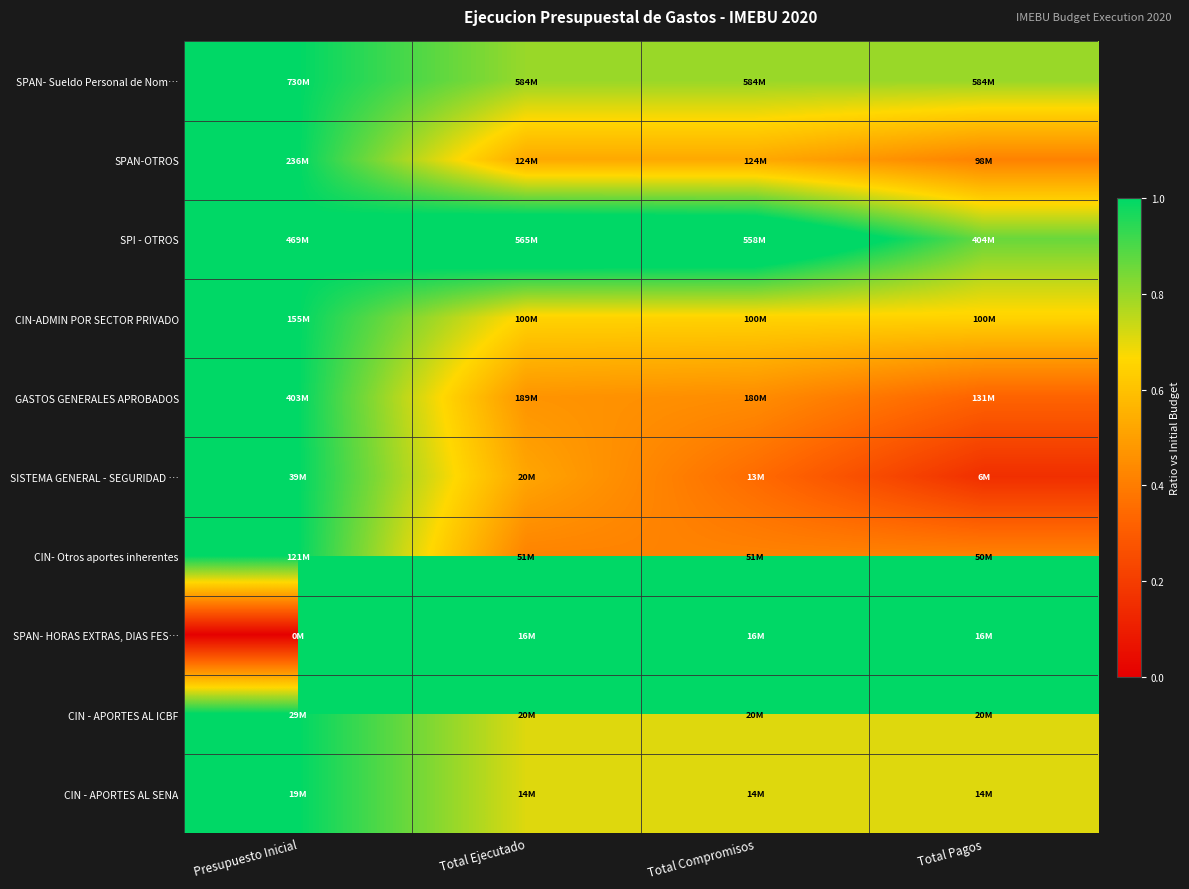

Reading left to right, transcribe all the data shown in this chart.

SPAN- Sueldo Personal de Nom…: Presupuesto Inicial=1.0	Total Ejecutado=0.8	Total Compromisos=0.8	Total Pagos=0.8
SPAN-OTROS: Presupuesto Inicial=1.0	Total Ejecutado=0.5	Total Compromisos=0.5	Total Pagos=0.4
SPI - OTROS: Presupuesto Inicial=1.0	Total Ejecutado=1.2	Total Compromisos=1.2	Total Pagos=0.9
CIN-ADMIN POR SECTOR PRIVADO: Presupuesto Inicial=1.0	Total Ejecutado=0.6	Total Compromisos=0.6	Total Pagos=0.6
GASTOS GENERALES APROBADOS: Presupuesto Inicial=1.0	Total Ejecutado=0.5	Total Compromisos=0.4	Total Pagos=0.3
SISTEMA GENERAL - SEGURIDAD …: Presupuesto Inicial=1.0	Total Ejecutado=0.5	Total Compromisos=0.3	Total Pagos=0.2
CIN- Otros aportes inherentes: Presupuesto Inicial=1.0	Total Ejecutado=0.4	Total Compromisos=0.4	Total Pagos=0.4
SPAN- HORAS EXTRAS, DIAS FES…: Presupuesto Inicial=0.0	Total Ejecutado=16144280.0	Total Compromisos=16144280.0	Total Pagos=16144280.0
CIN - APORTES AL ICBF: Presupuesto Inicial=1.0	Total Ejecutado=0.7	Total Compromisos=0.7	Total Pagos=0.7
CIN - APORTES AL SENA: Presupuesto Inicial=1.0	Total Ejecutado=0.7	Total Compromisos=0.7	Total Pagos=0.7